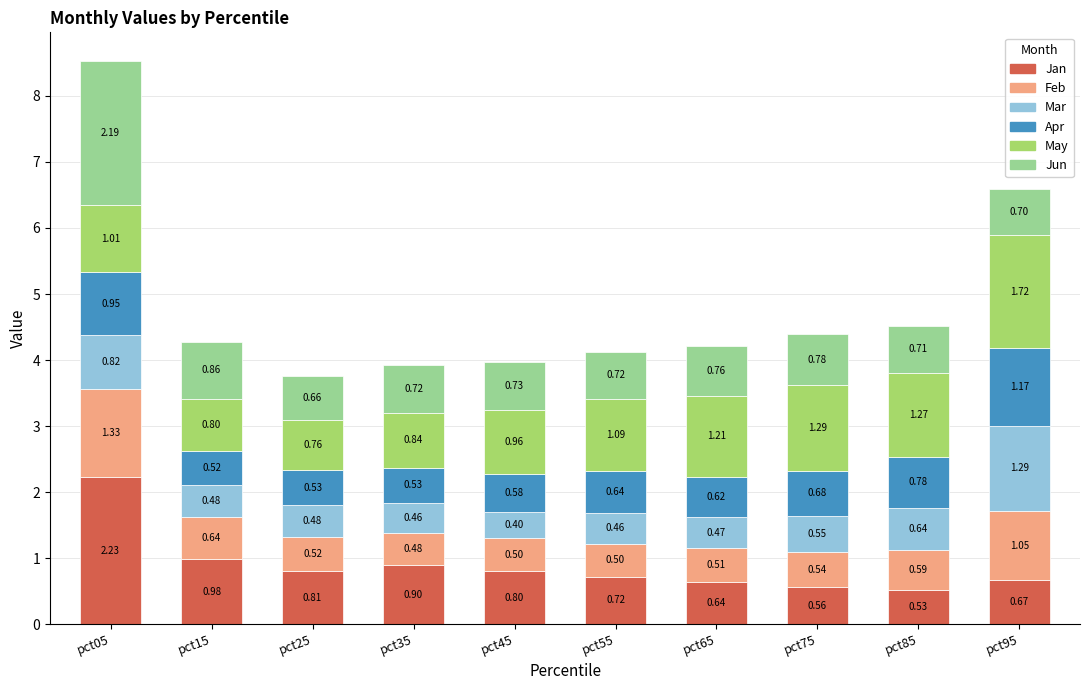

Rank the categories by Jan value from highest to lowest.

pct05, pct15, pct35, pct25, pct45, pct55, pct95, pct65, pct75, pct85